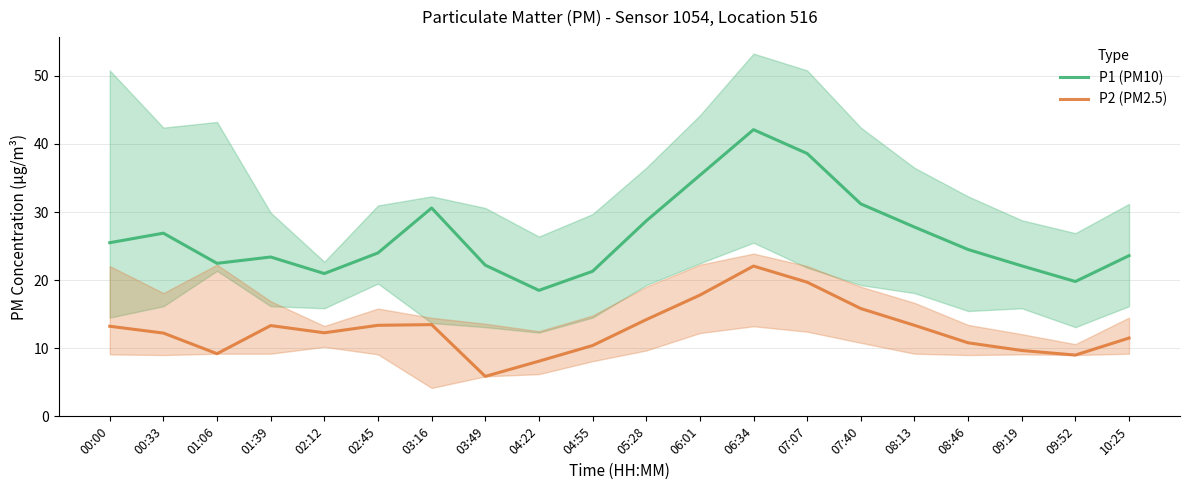

Rank the series by their maximum value, from lowest to highest.

P2 (PM2.5), P1 (PM10)